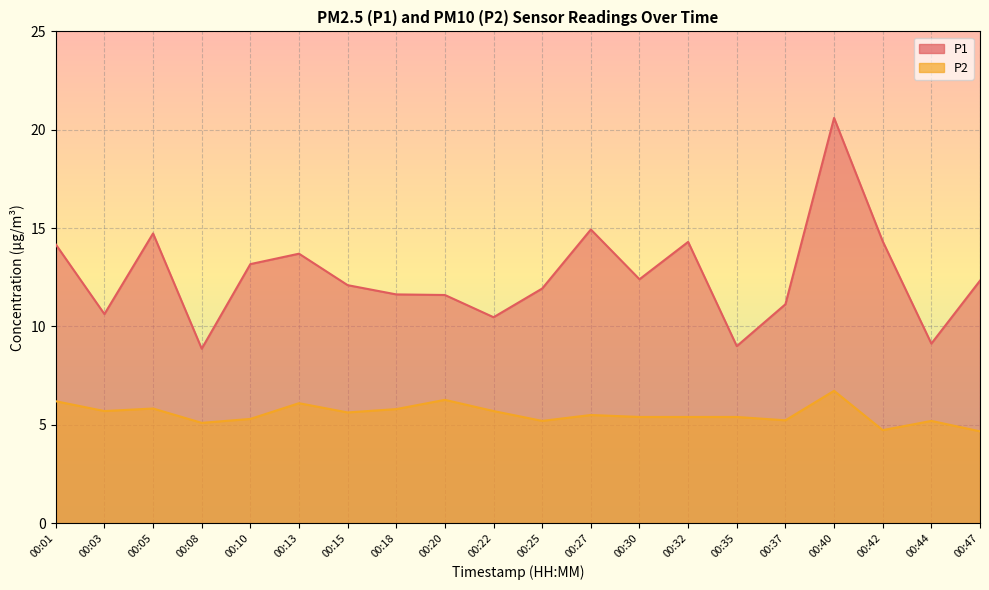

Rank the series at 00:10 from highest to lowest value.

P1, P2